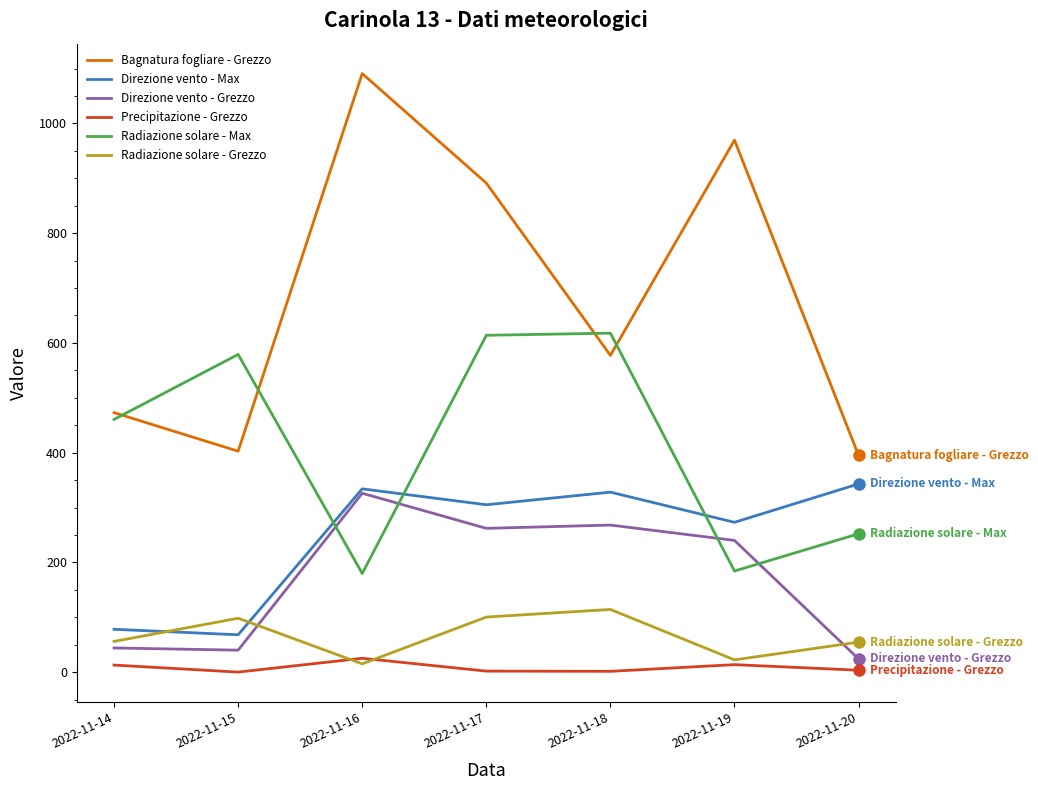

At which label does Direzione vento - Grezzo reach its peak?

2022-11-16